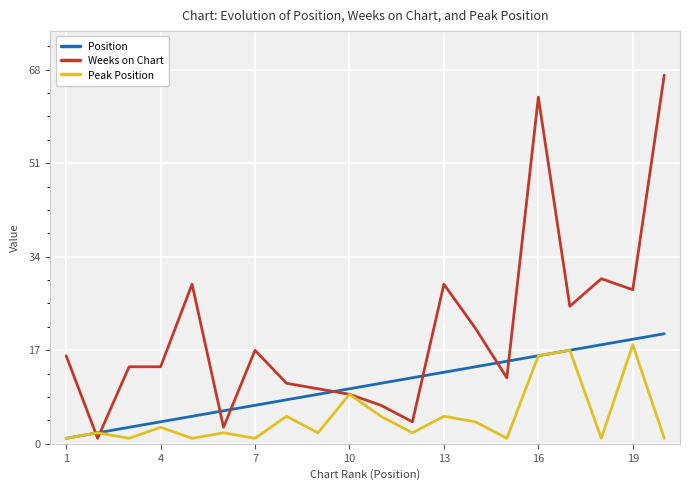

Rank the series by their average value, from highest to lowest.

Weeks on Chart, Position, Peak Position